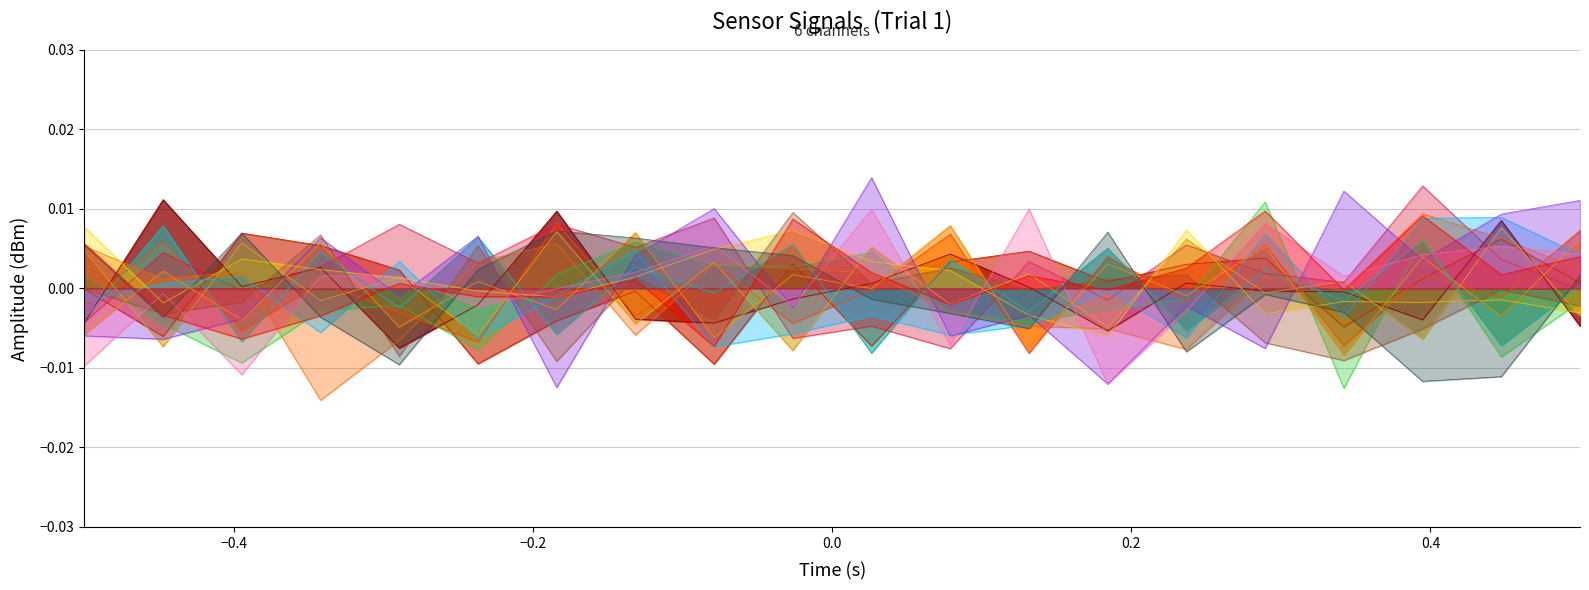

Where does the intensity_4 series first go above 0?

−0.4